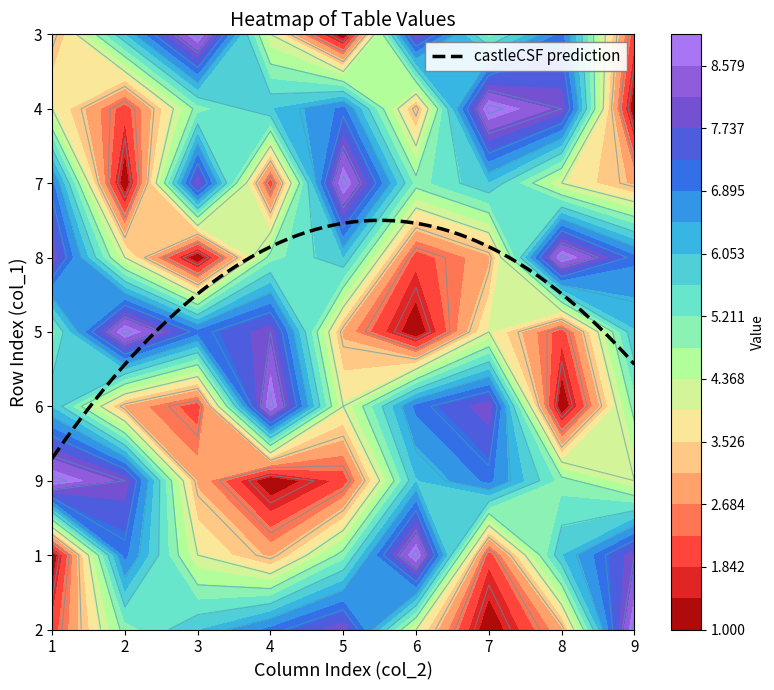

What is the difference between the maximum and second lowest values in the 9 series?

7